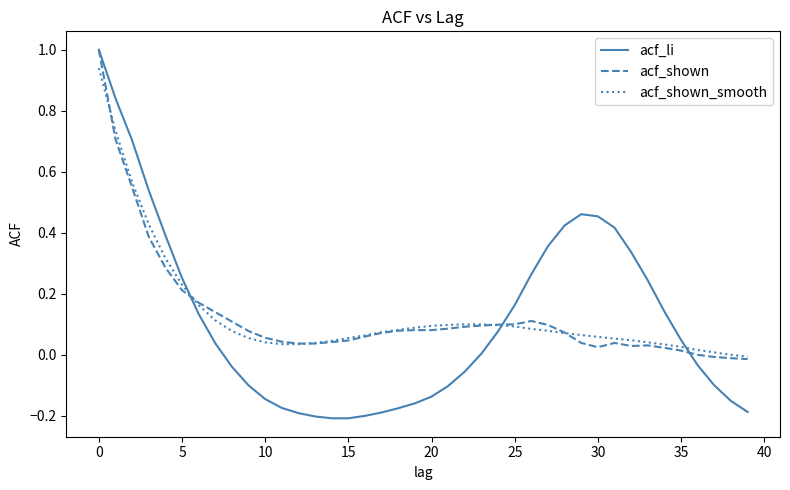

Which series has the widest spread of values?

acf_li